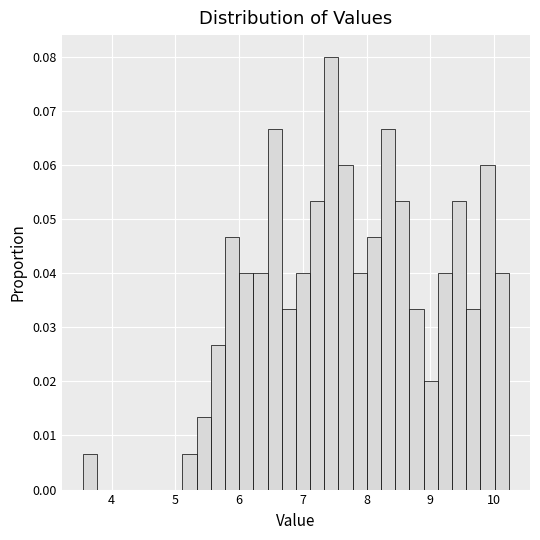

Read against the x-axis, roughly where is the centre of the tallest bar?

7.4